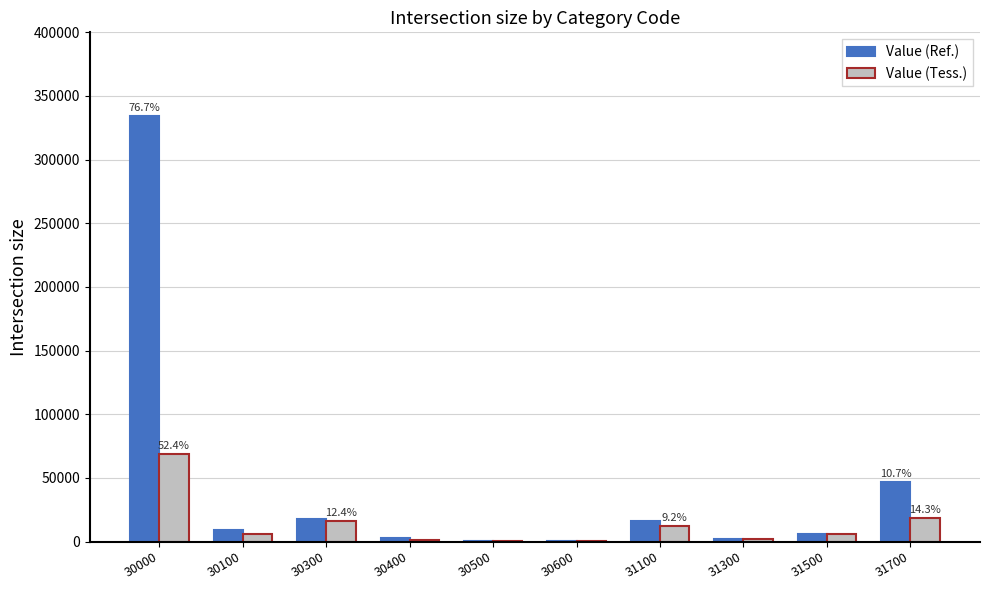

Which series has the largest total across all categories?

Value (Ref.)